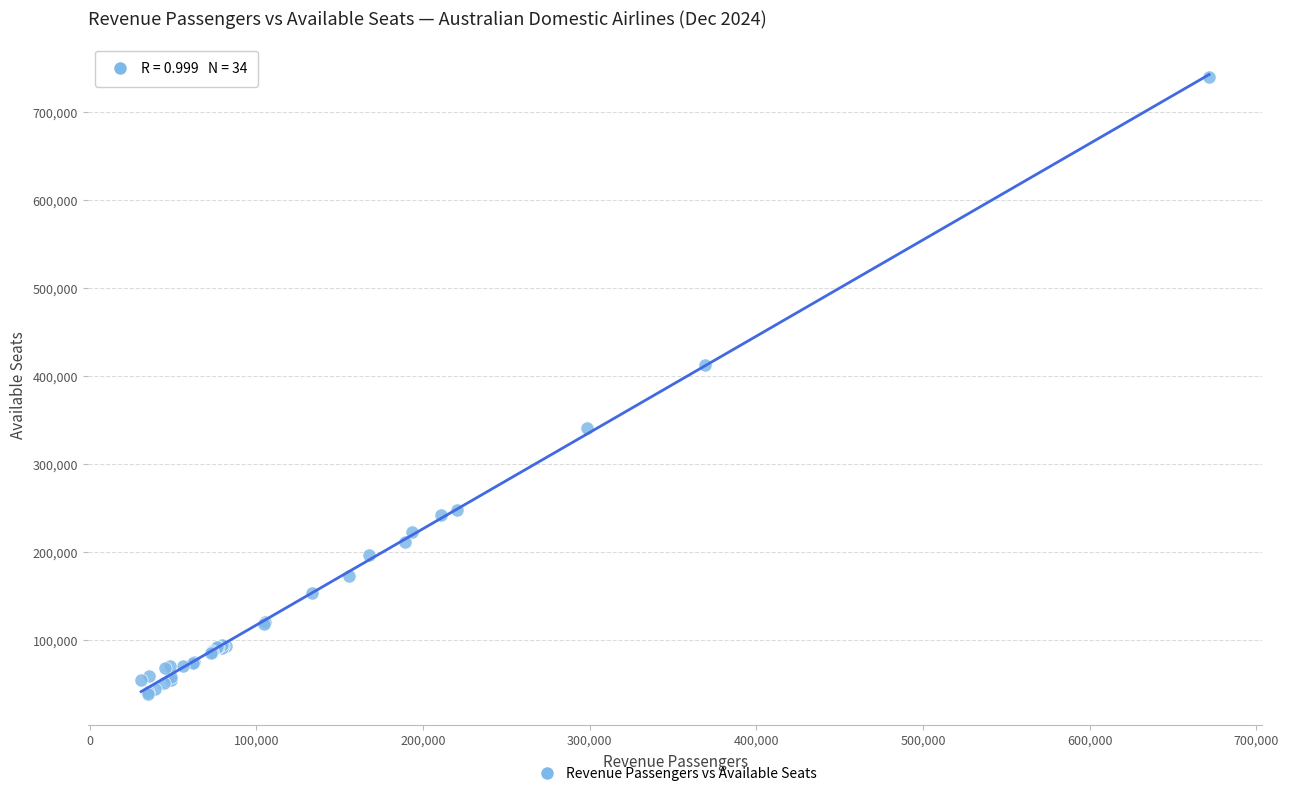

What Y value in the scatter plot is closest to 389653?

412083